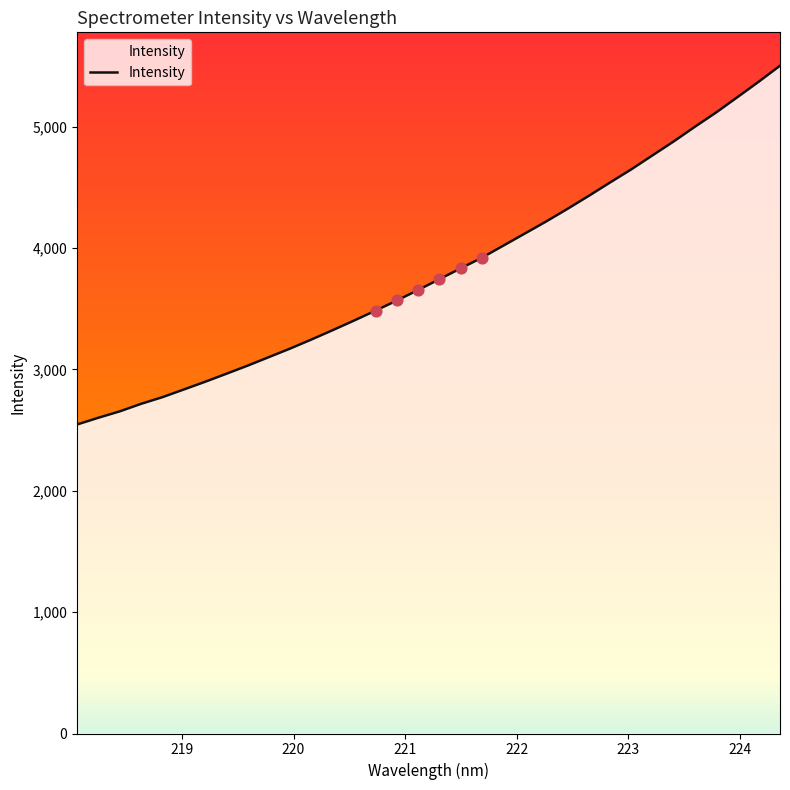

What is the smallest value displayed?

2546.1